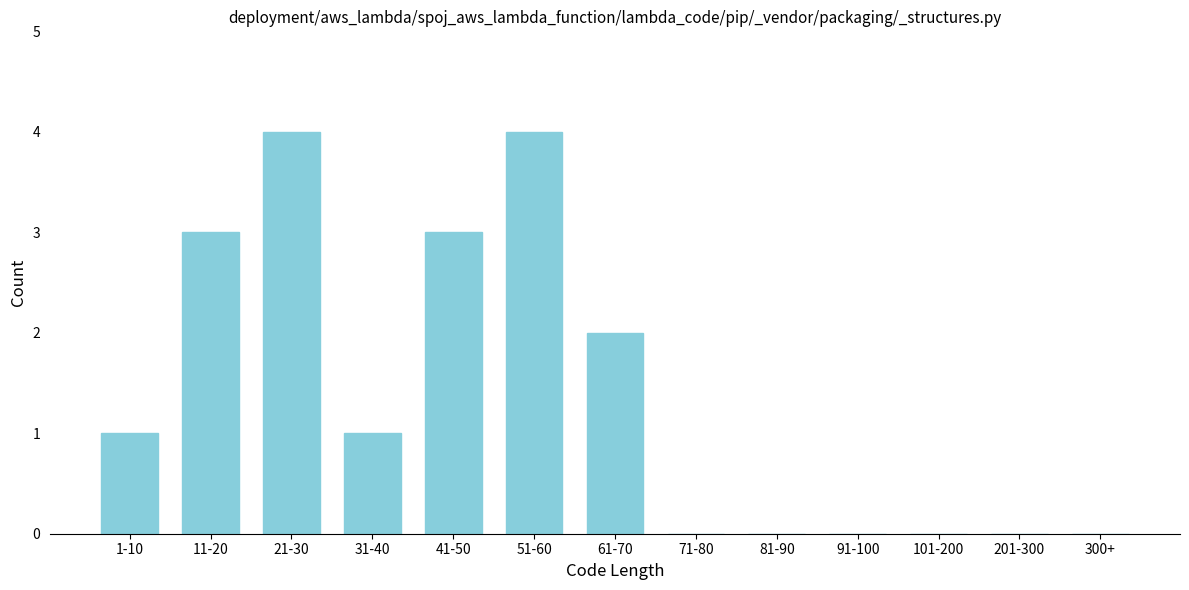

Reading left to right, transcribe all the data shown in this chart.

1-10=1	11-20=3	21-30=4	31-40=1	41-50=3	51-60=4	61-70=2	71-80=0	81-90=0	91-100=0	101-200=0	201-300=0	300+=0